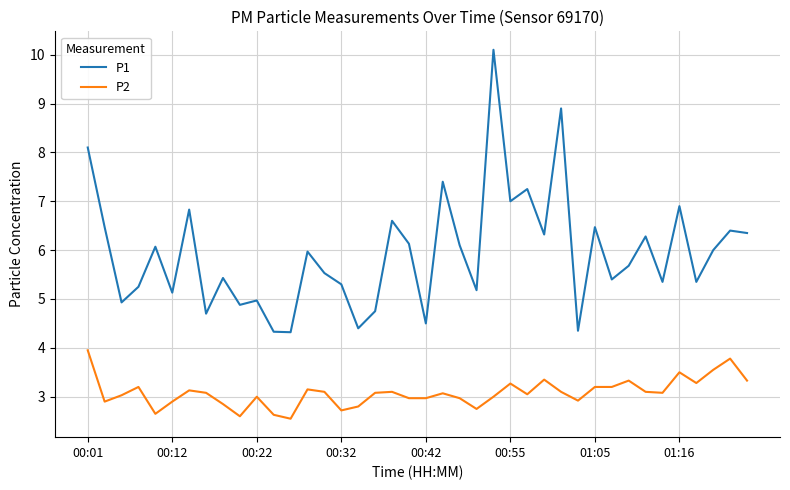

Which series has the largest total across all categories?

P1